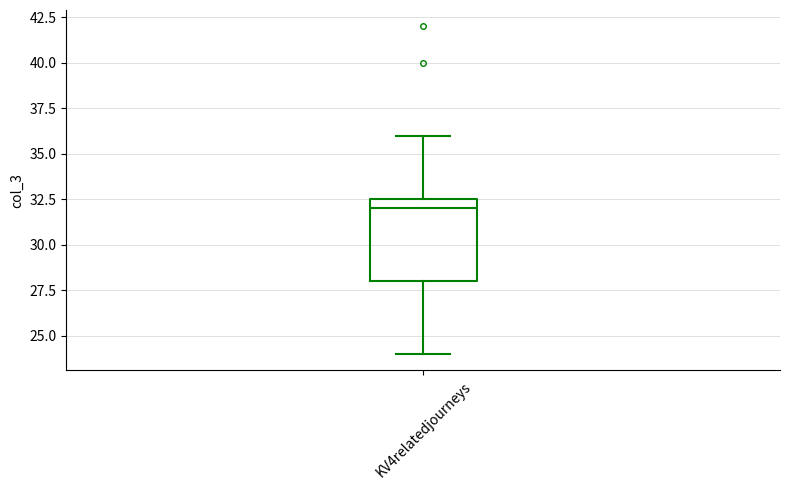

Transcribe this box plot: give where the median line is, the range the box spans, and where the two whiskers end, as read against the y-axis. The values are not printed on the chart, so give them approximately, as read against the axis.

median 32.0, box 28.0 to 32.5, whiskers 24.0 to 36.0